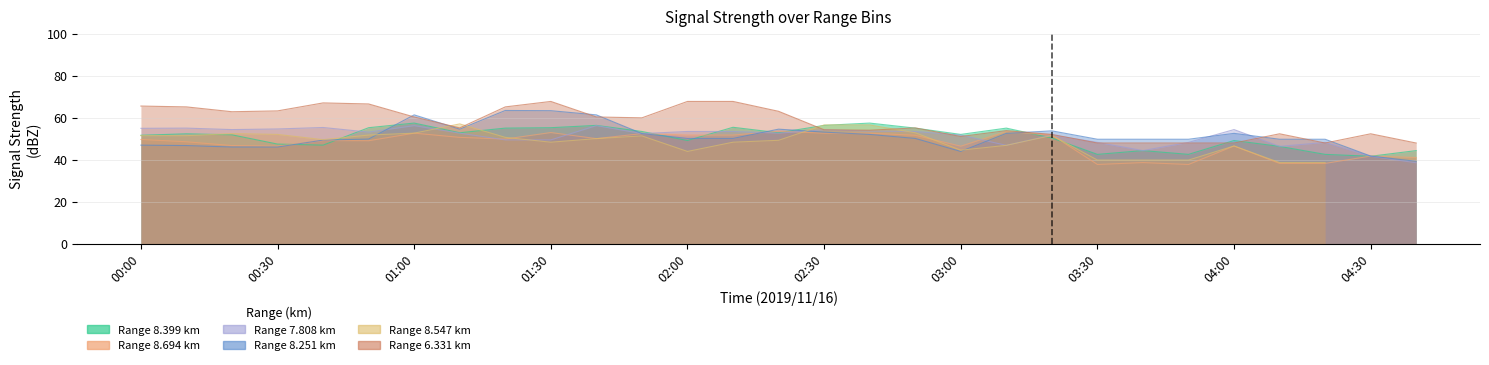

Is the value of 8.251 at 03:00 greater than the value of 6.331 at 00:40?

No